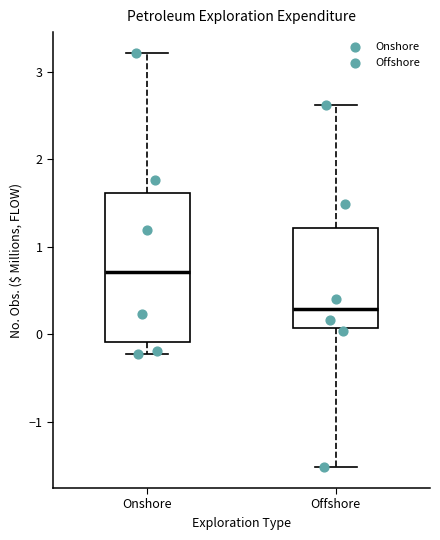

Reading left to right, read every box against the y-axis: the position of its median line, the range the box covers, and the ends of its whiskers. The values are not printed on the chart, so give them approximately, as read against the axis.

Onshore: median 0.7, box -0.1 to 1.6, whiskers -0.2 to 3.2
Offshore: median 0.3, box 0.1 to 1.2, whiskers -1.5 to 2.6